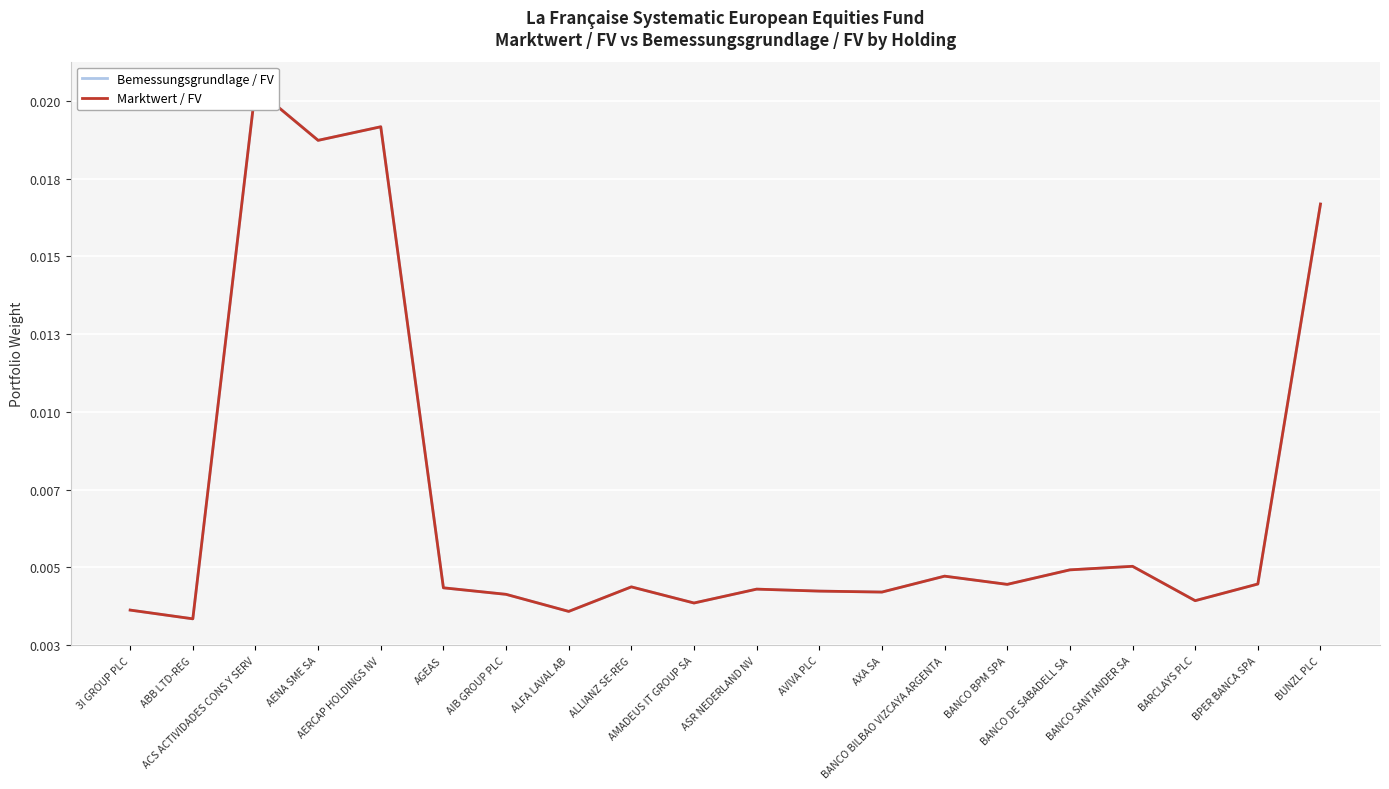

The Marktwert / FV series shows 0.0 at AGEAS. True or false?

False